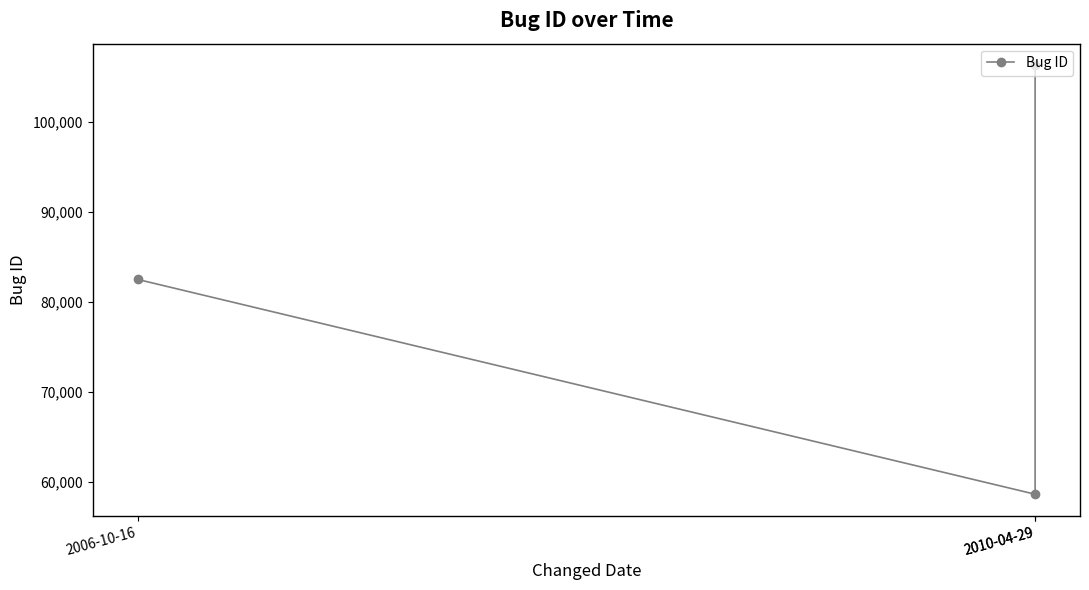

Rank the categories by value from lowest to highest.

2010-04-29, 2006-10-16, 2010-04-29